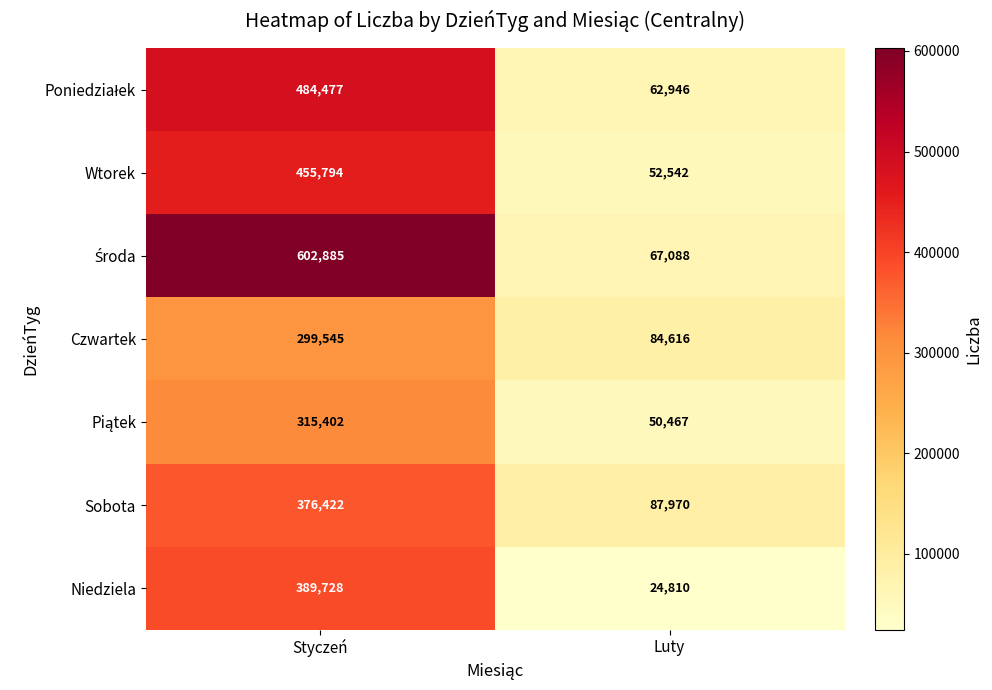

Is it true that Sobota equals 665127 at Styczeń?

False